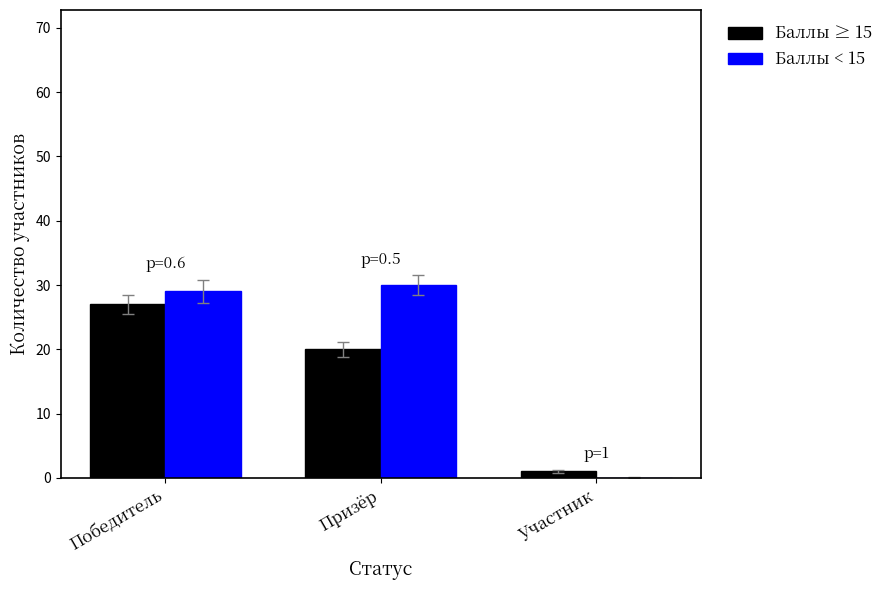

Reading left to right, transcribe all the data shown in this chart.

Баллы ≥ 15: 27	20	1
Баллы < 15: 29	30	0